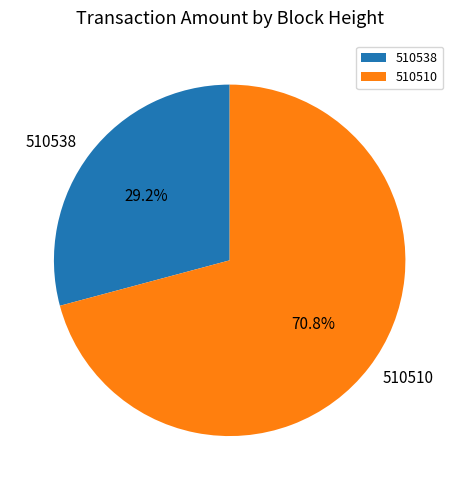

To the nearest percent, what is the average slice percentage?

50%